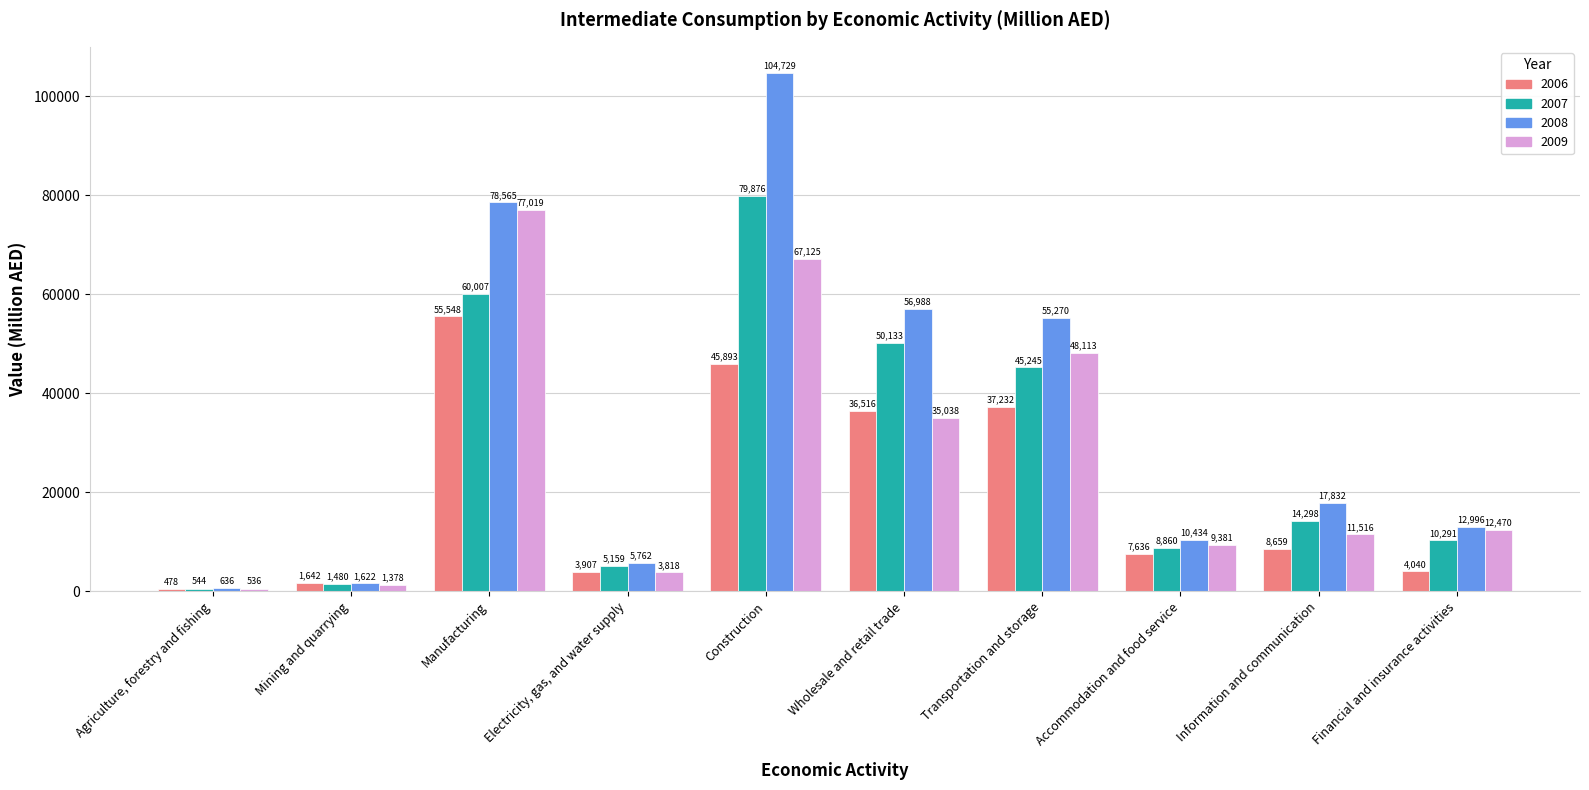

What is the approximate value of 2006 at Information and communication?

8659.4